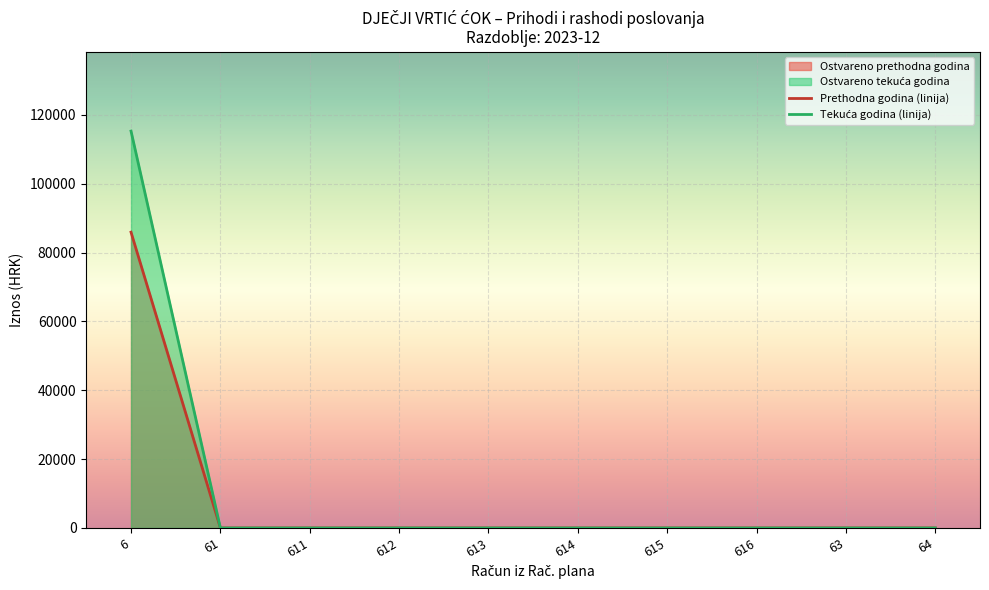

Which has a higher value, 6 or 63?

6